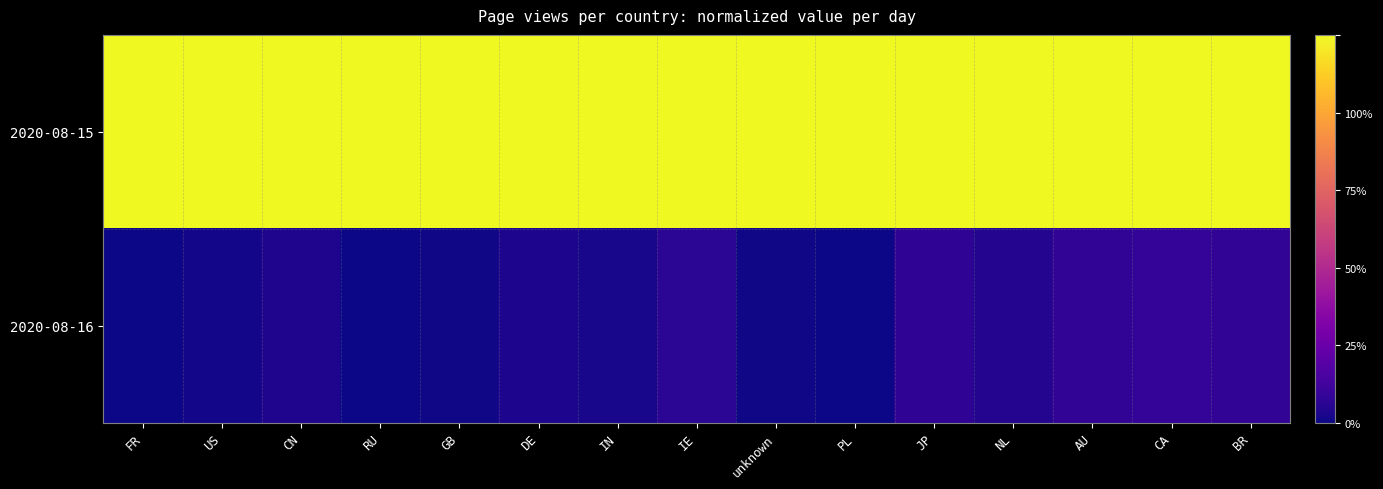

Reading left to right, list all the values displayed in this chart.

2020-08-15: FR=1.0	US=1.0	CN=1.0	RU=1.0	GB=1.0	DE=1.0	IN=1.0	IE=1.0	unknown=1.0	PL=1.0	JP=1.0	NL=1.0	AU=1.0	CA=1.0	BR=1.0
2020-08-16: FR=0.0	US=0.0	CN=0.0	RU=0.0	GB=0.0	DE=0.0	IN=0.0	IE=0.1	unknown=0.0	PL=0.0	JP=0.1	NL=0.0	AU=0.1	CA=0.1	BR=0.1